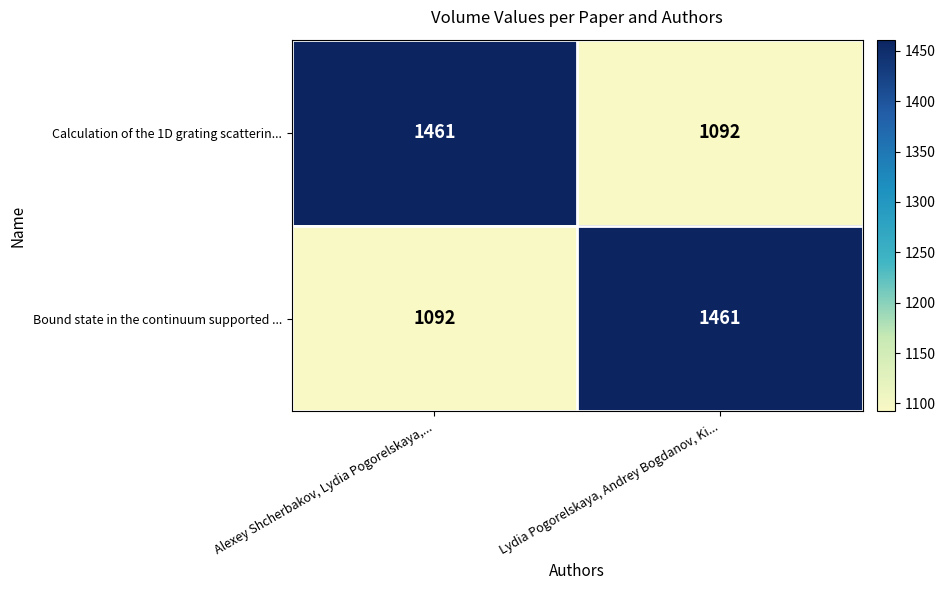

Rank the series at Lydia Pogorelskaya, Andrey Bogdanov, Ki... from highest to lowest value.

Bound state in the continuum supported ..., Calculation of the 1D grating scatterin...